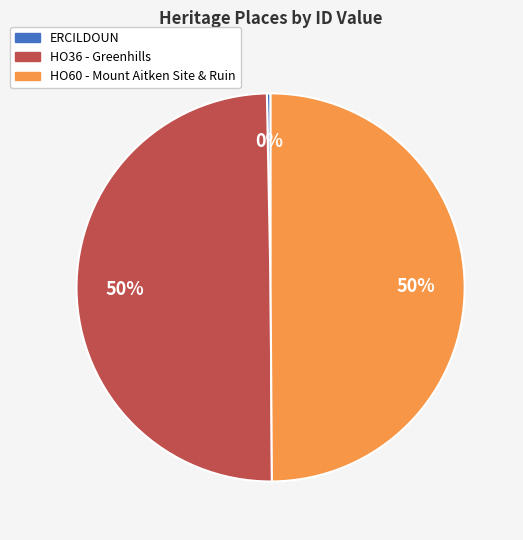

Is it true that HO36 - Greenhills is 50% of the pie?

True